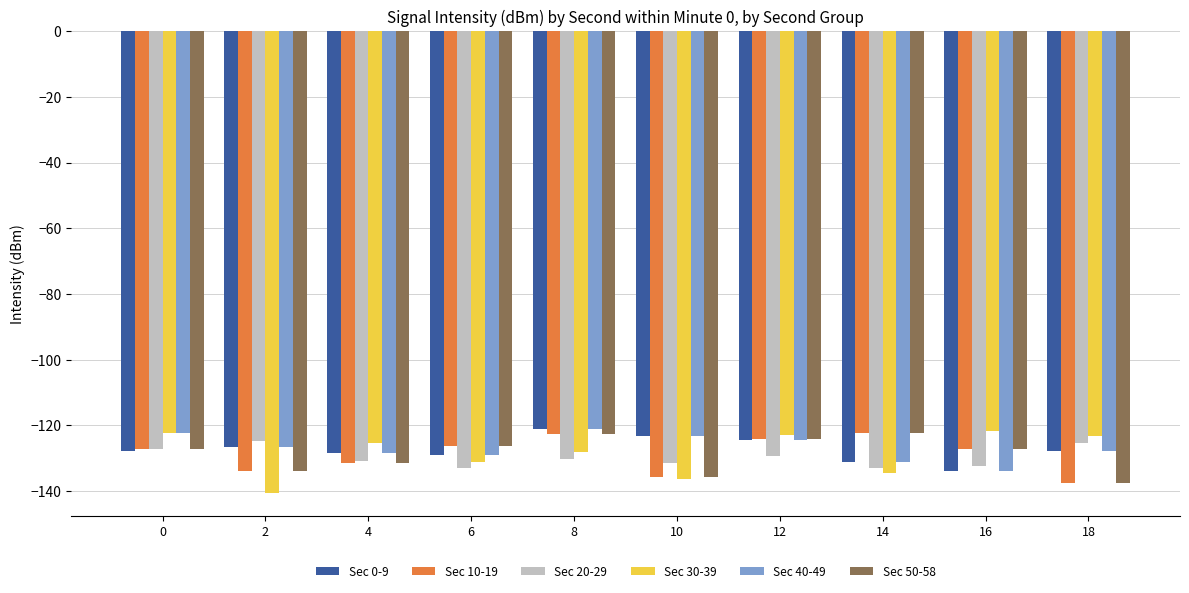

Is the value of Sec 10-19 at 16 greater than the value of Sec 40-49 at 16?

Yes